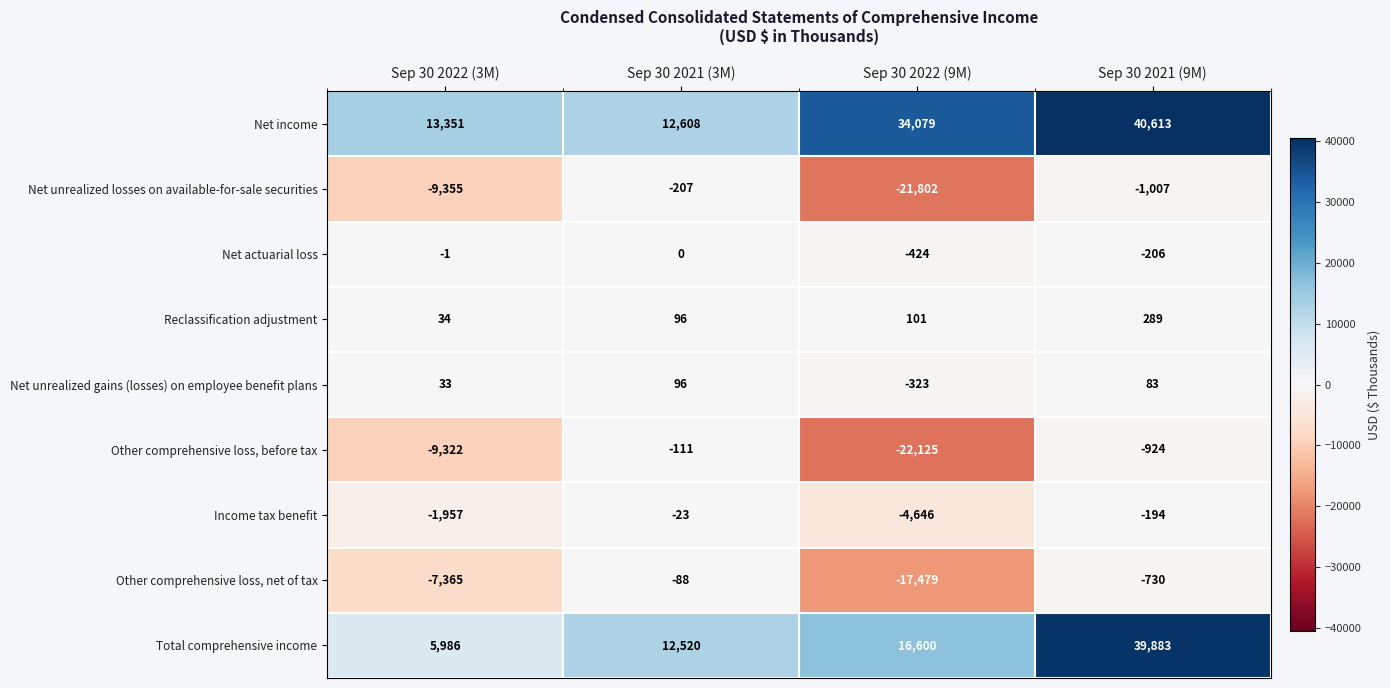

What is the sum of the Total comprehensive income values at Sep 30 2022 (9M) and Sep 30 2021 (3M)?

29120